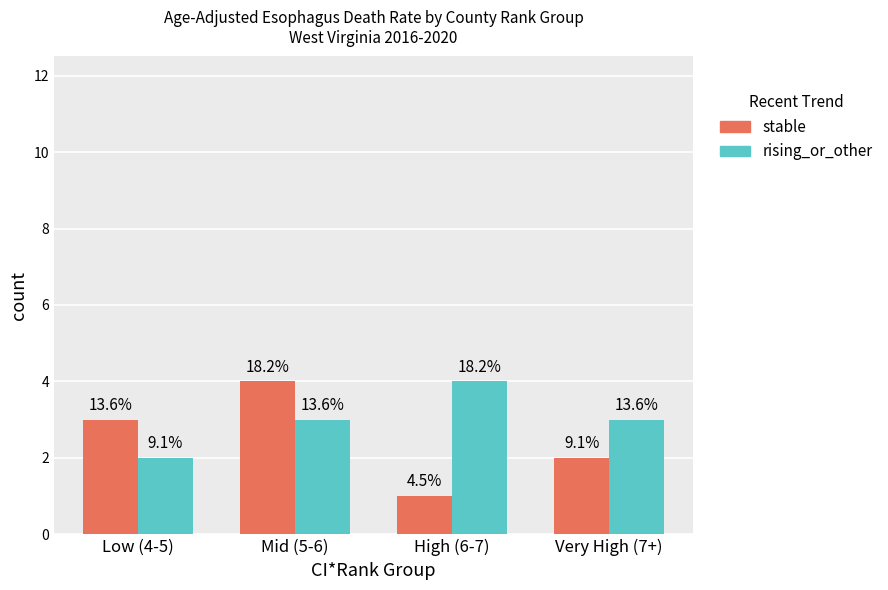

Which category has the highest value in the stable series?

Mid (5-6)